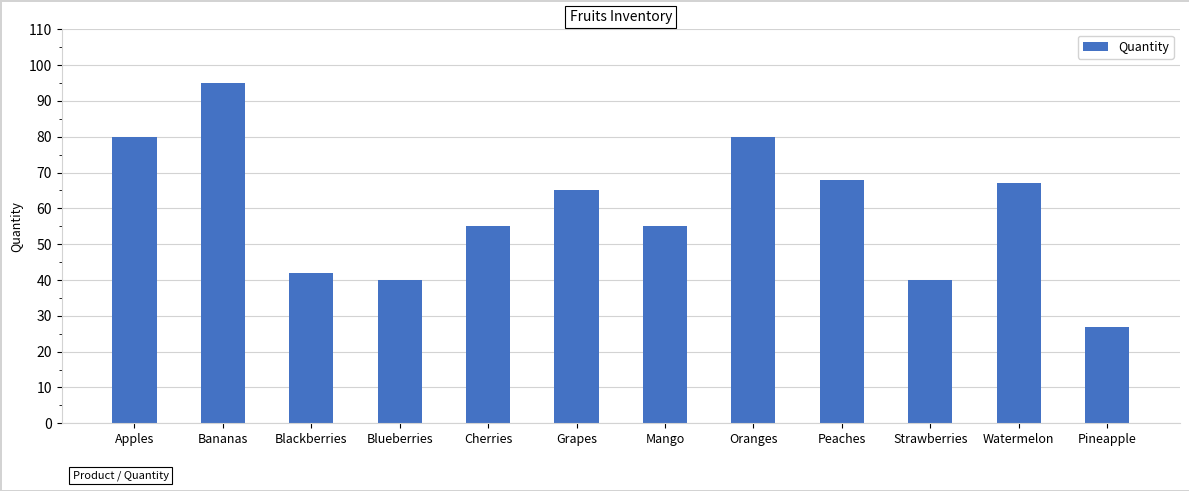

Does the chart contain any negative values?

No